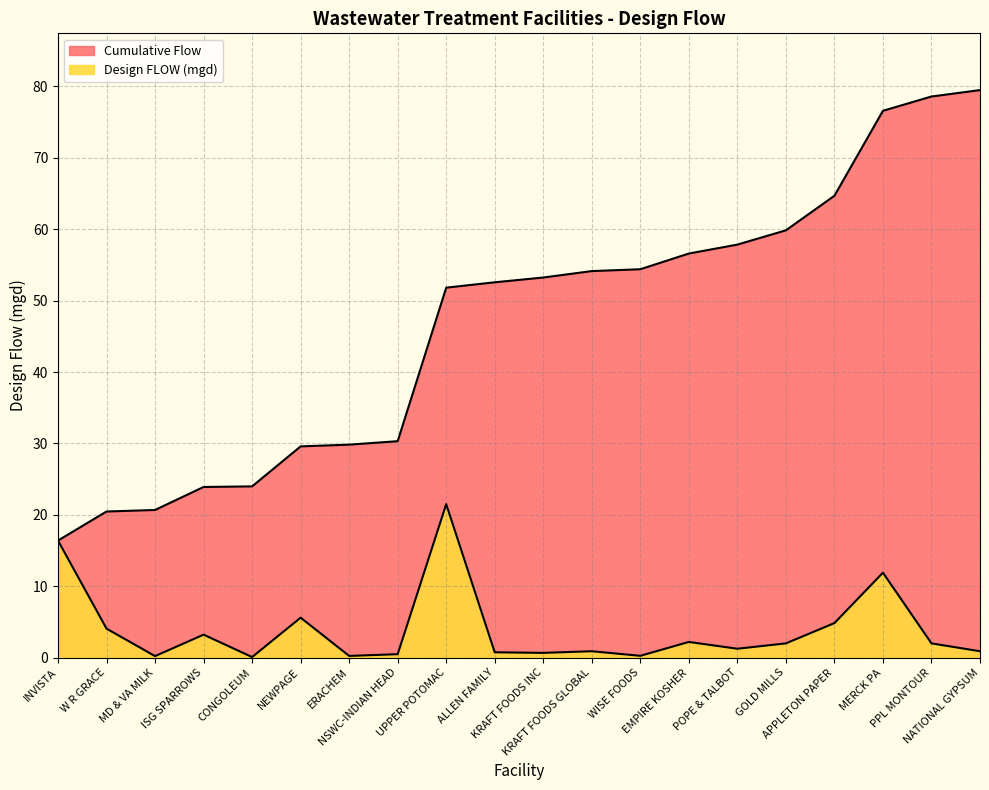

Is the value of Design FLOW (mgd) at W R GRACE greater than the value of Cumulative Flow at PPL MONTOUR?

No